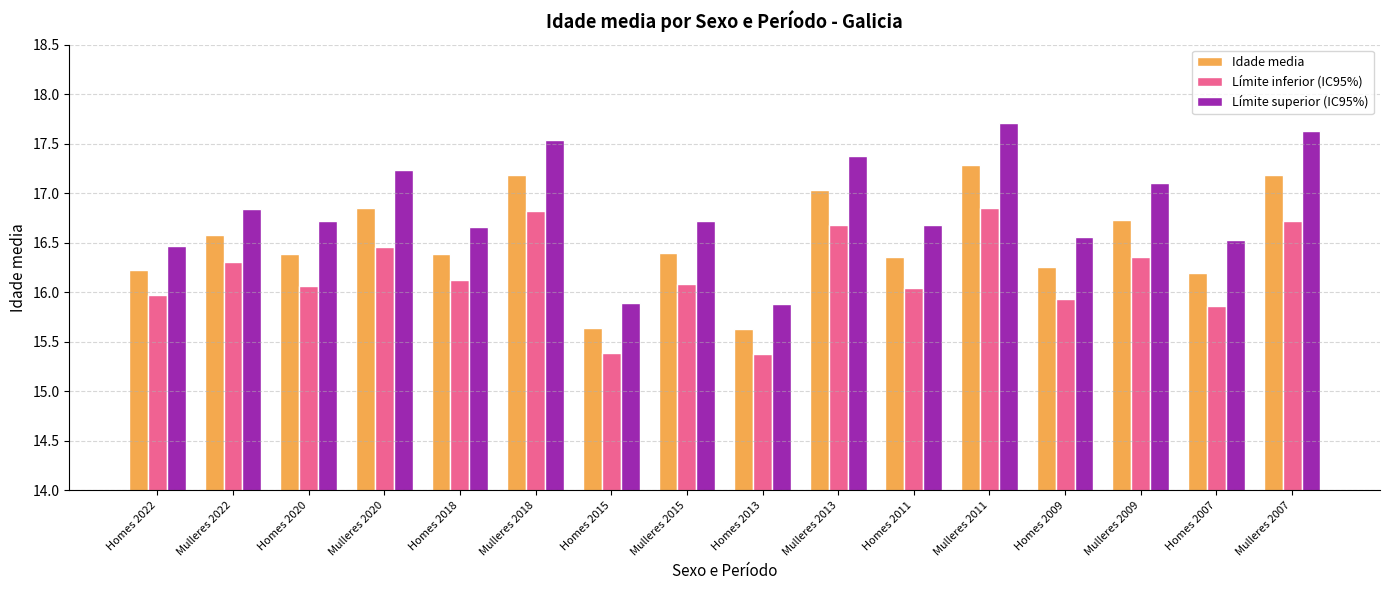

How many bars are there in each group?

3